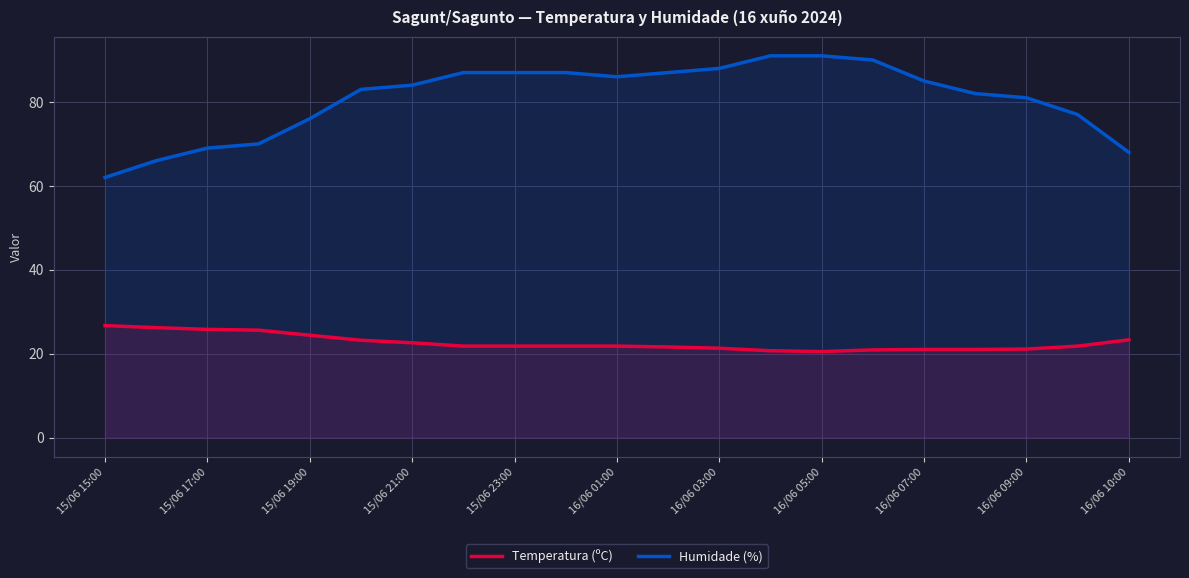

True or false: Humidade (%) and Temperatura (ºC) intersect in this chart.

False